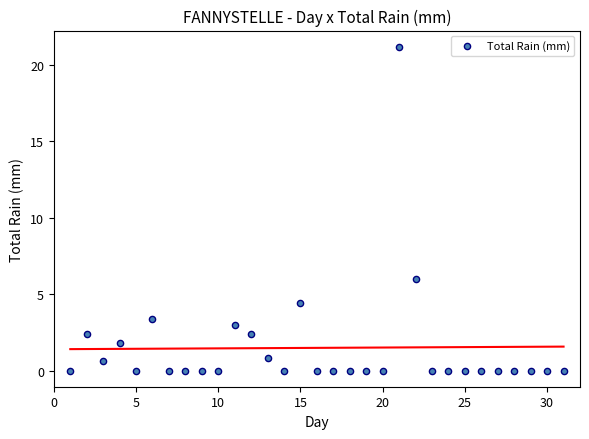

What is the range of Y values (max minus min)?

21.2